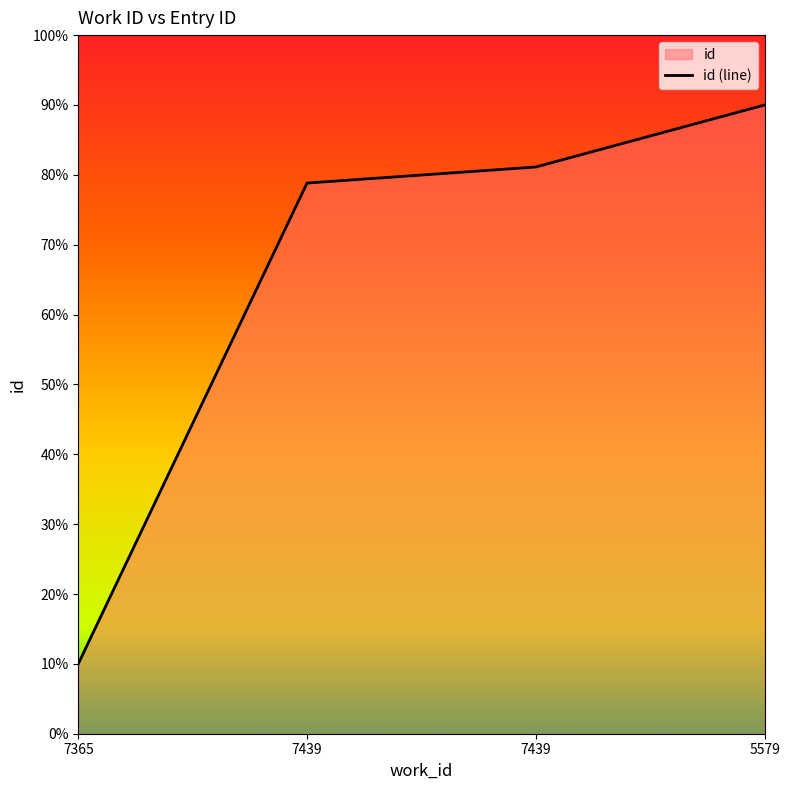

What is the change in value from 7365 to 7439?

+0.7